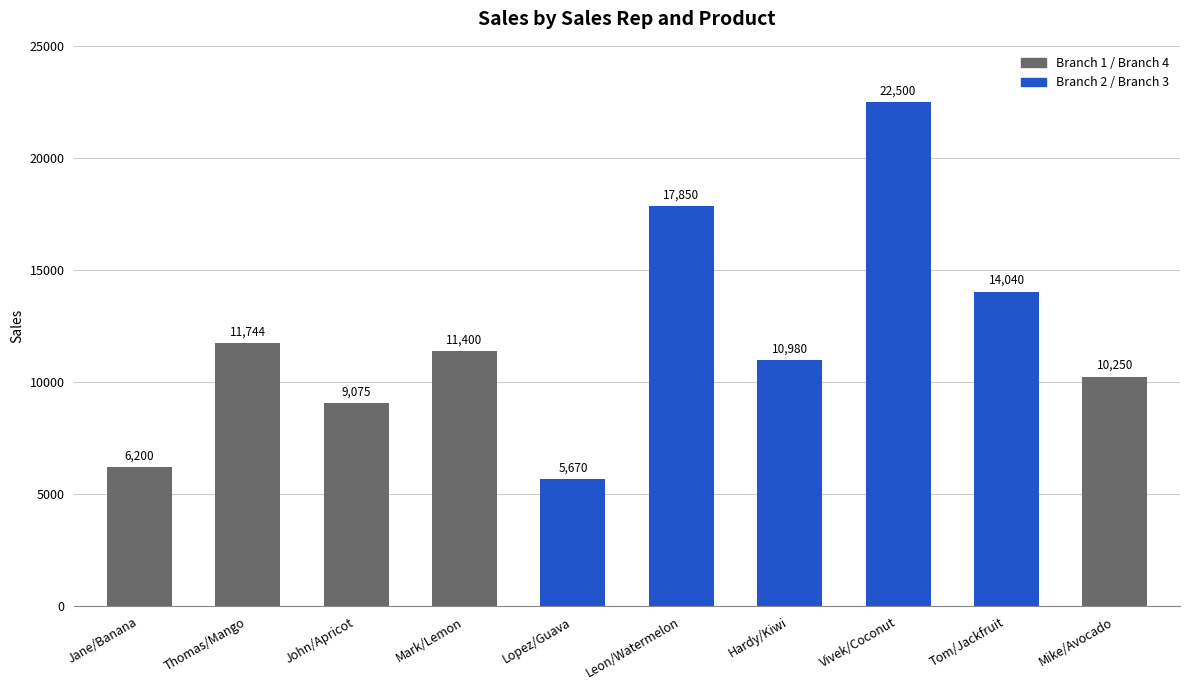

How many series are shown in this chart?

1